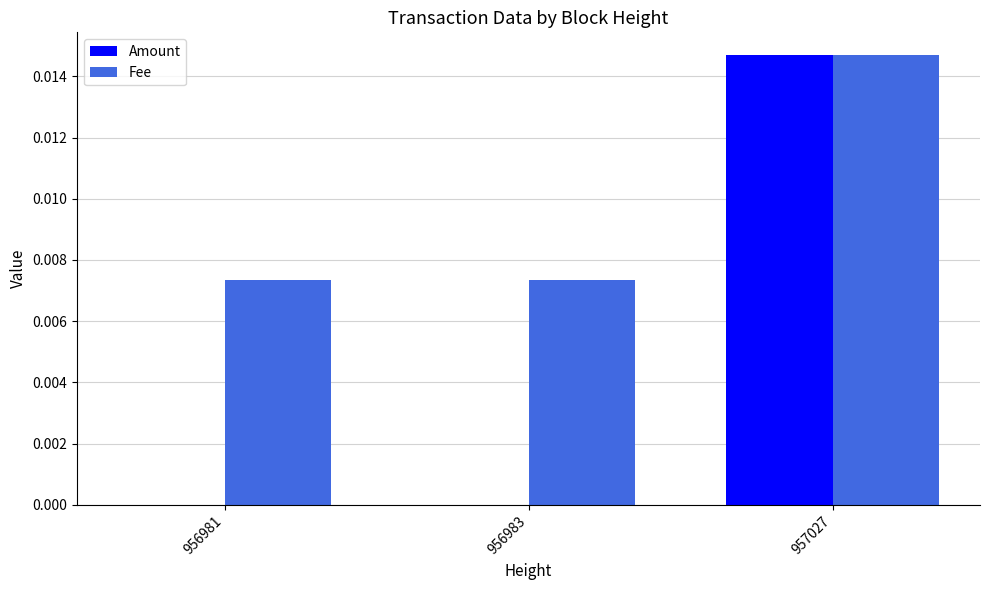

Which series has the largest range (max minus min)?

Amount